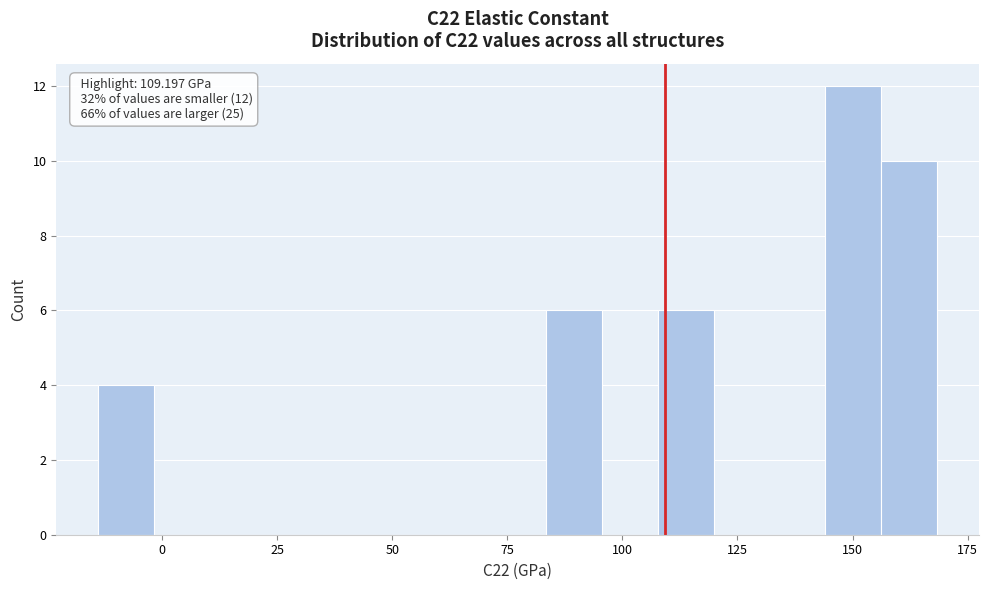

Read against the x-axis, roughly where is the centre of the tallest bar?

150